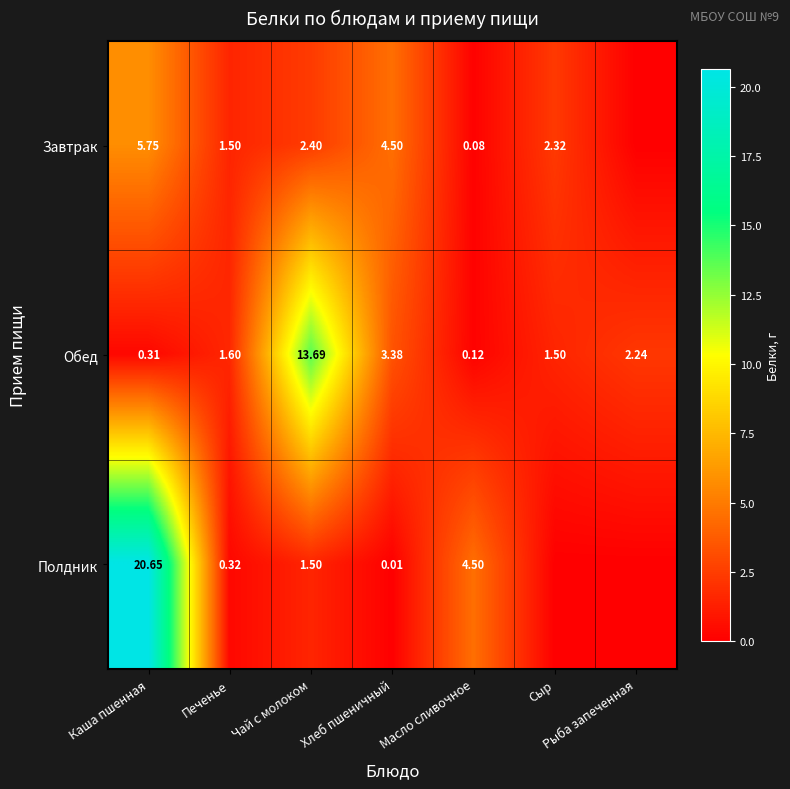

The Завтрак series shows 2.0 at Каша пшенная. True or false?

False